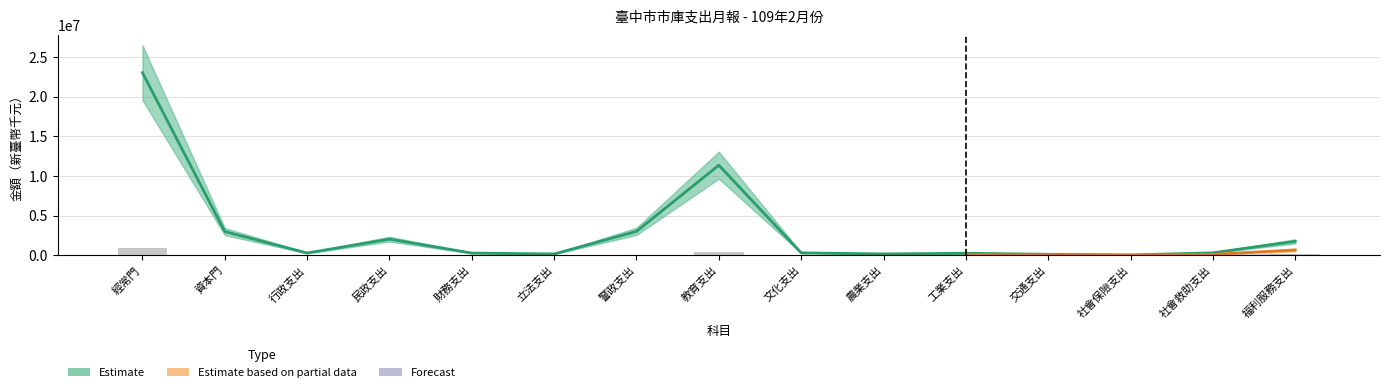

What is the sum of the 上月支出 values at 立法支出 and 行政支出?

439004.4